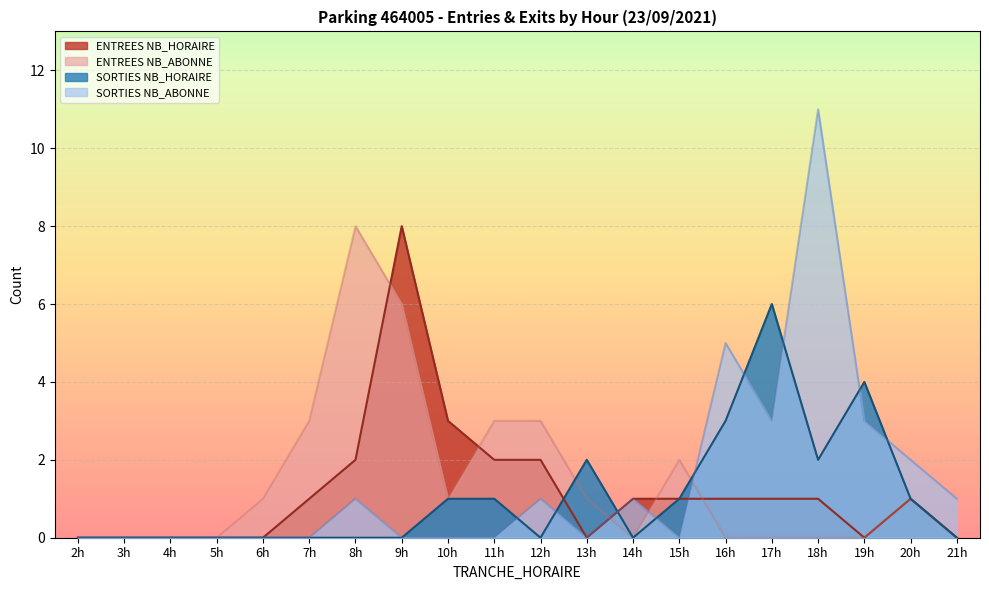

The ENTREES NB_ABONNE series shows 2 at 20h. True or false?

False